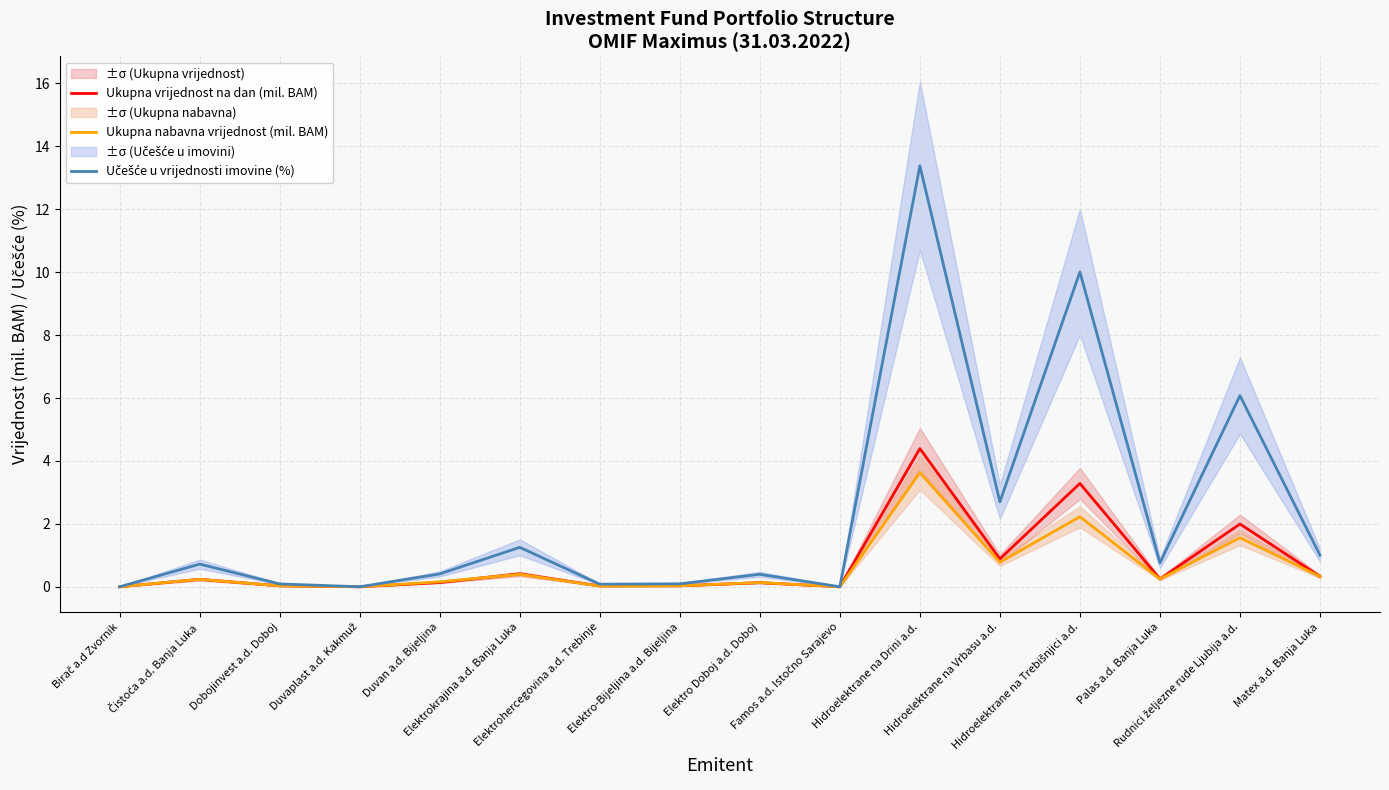

Where is the first local maximum for Učešće u vrijednosti imovine (%)?

Čistoća a.d. Banja Luka